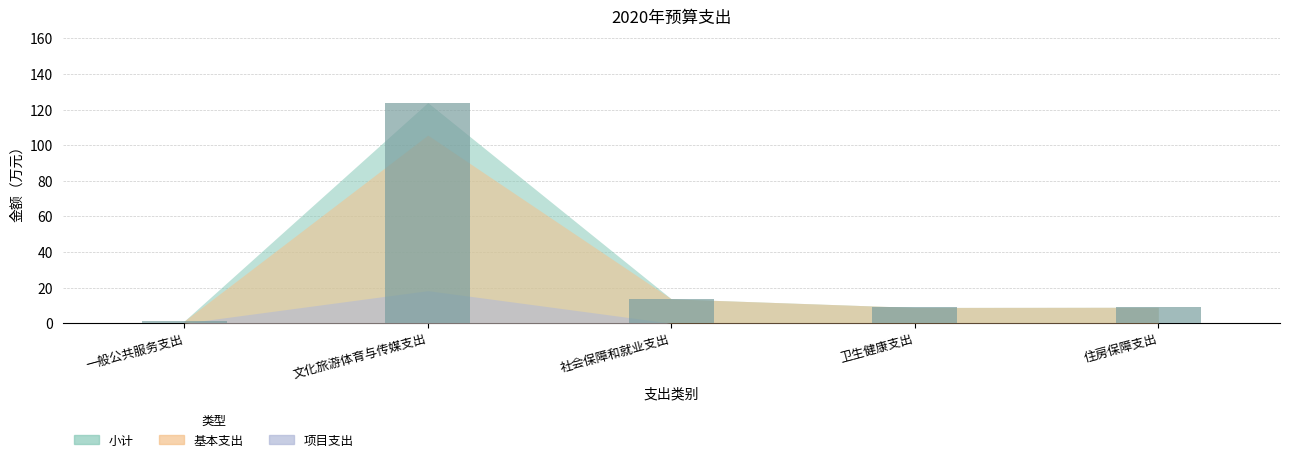

Which label corresponds to the largest value in the chart?

文化旅游体育与传媒支出